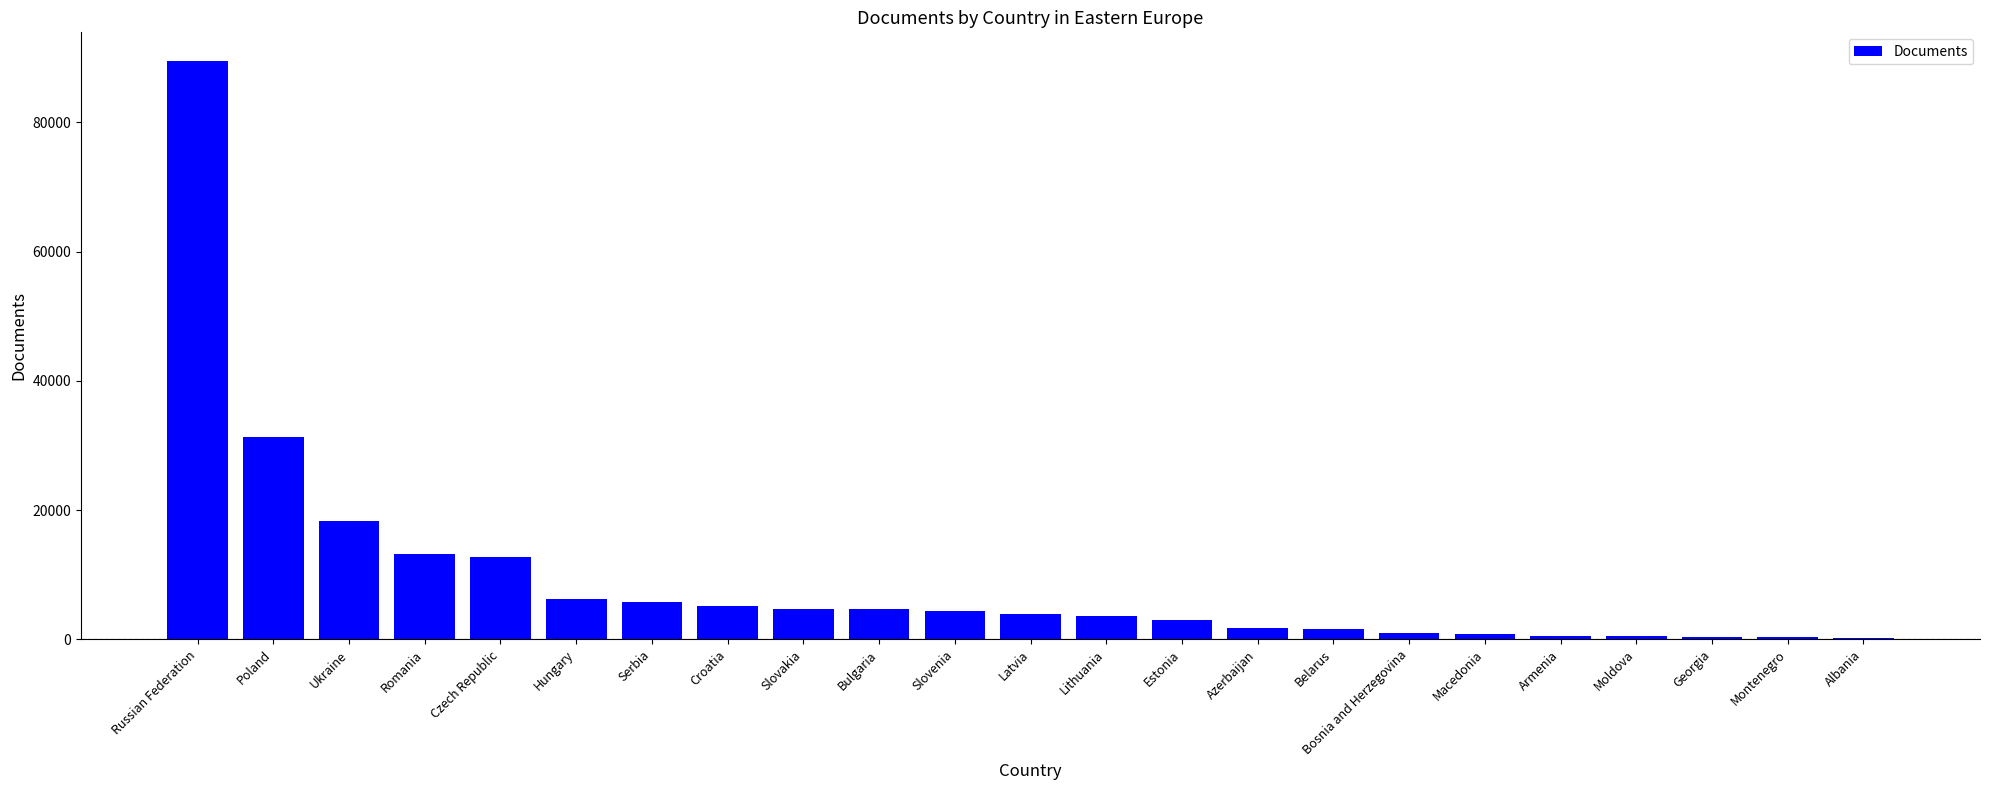

Where does the data first go above 3864?

Russian Federation